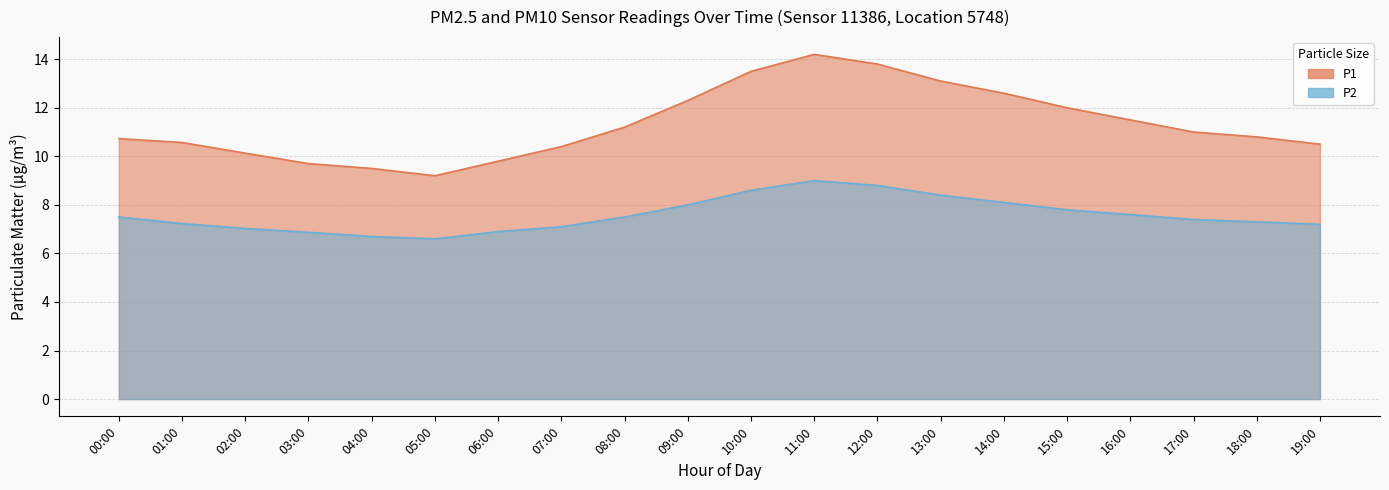

Which series has the largest range (max minus min)?

P1